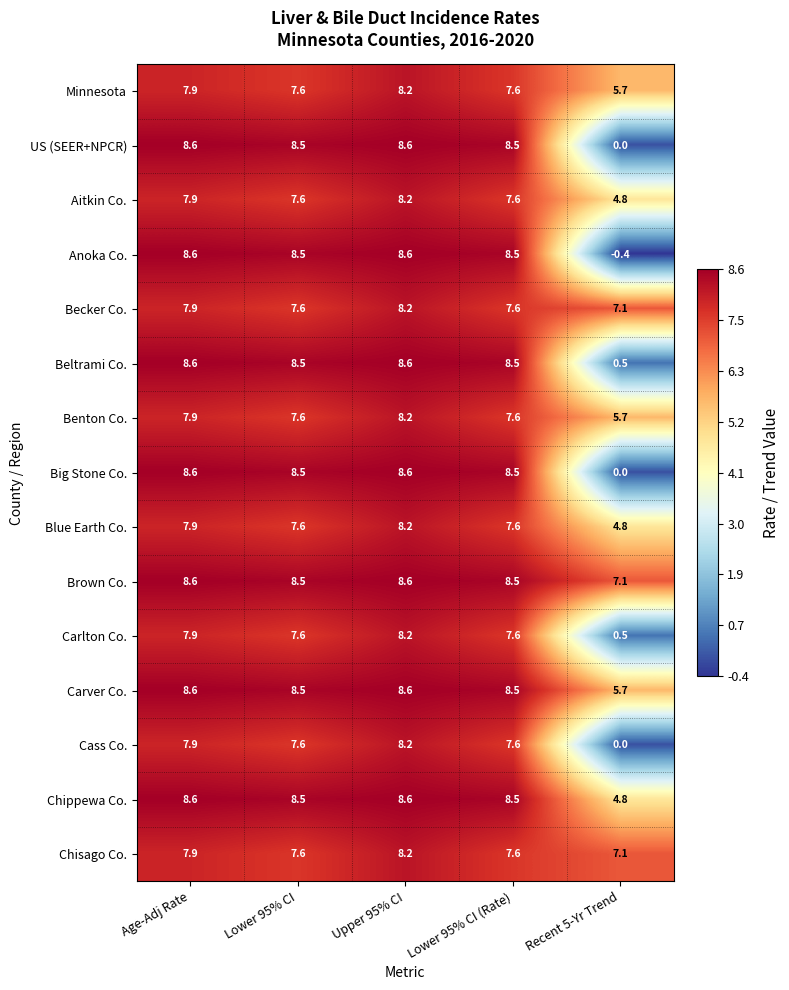

What is the spread (max minus min) of values at Age-Adj Rate?

0.7